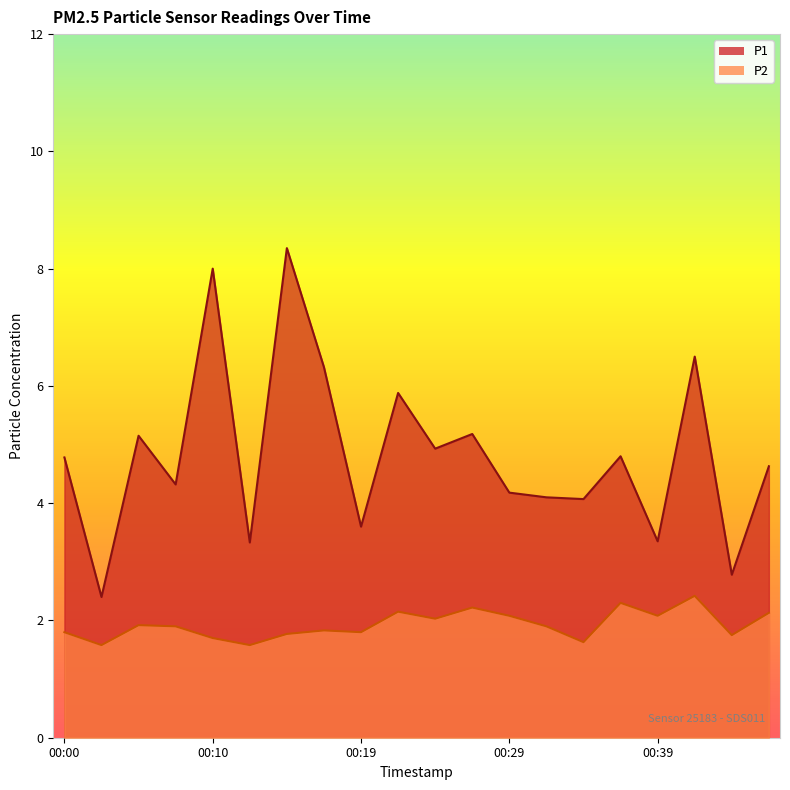

Count the number of categories in the chart.

20